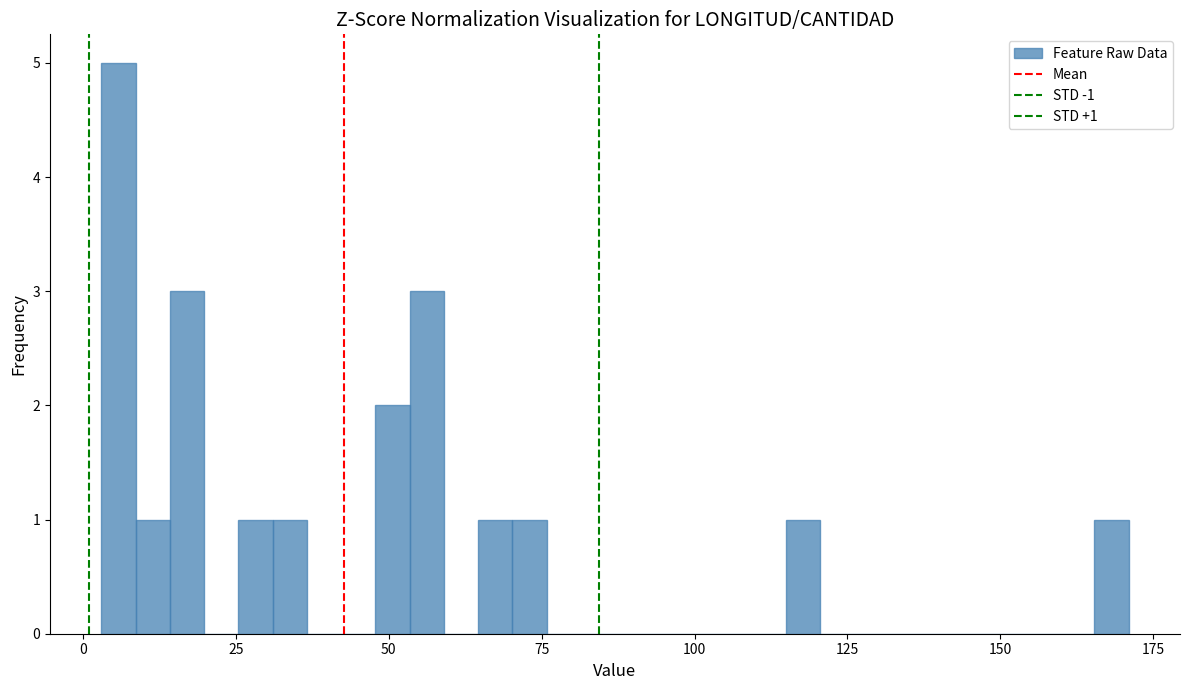

Read against the x-axis, roughly where is the centre of the tallest bar?

5